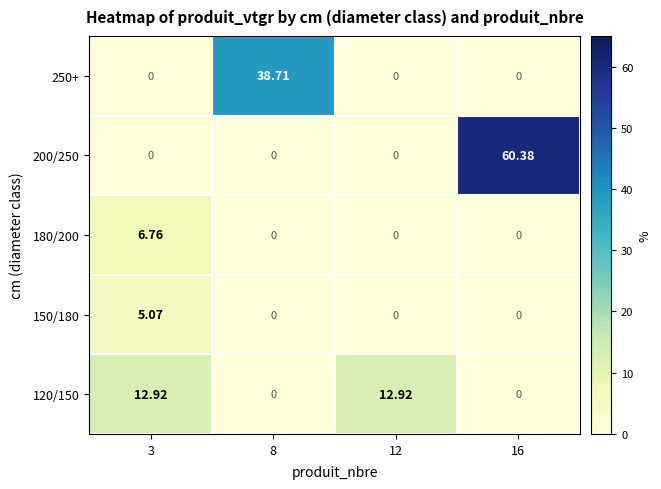

Is the value of 120/150 at 12 greater than the value of 250+ at 8?

No